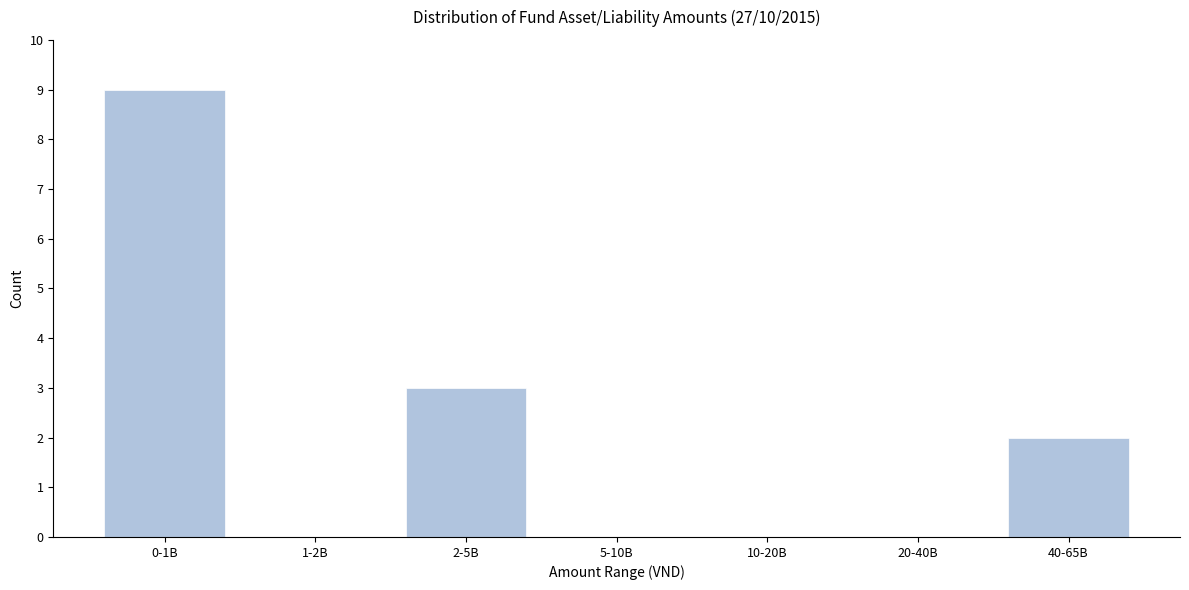

Reading left to right, extract all data points from this chart.

0-1B=9	1-2B=0	2-5B=3	5-10B=0	10-20B=0	20-40B=0	40-65B=2